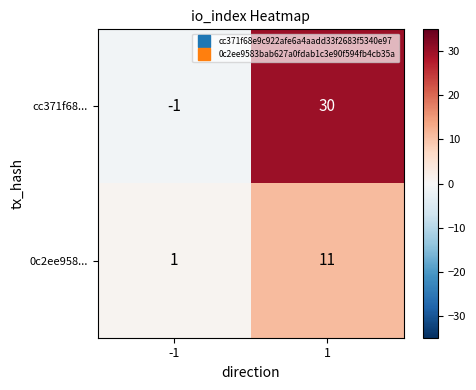

At which category does the chart reach its peak across all series?

1